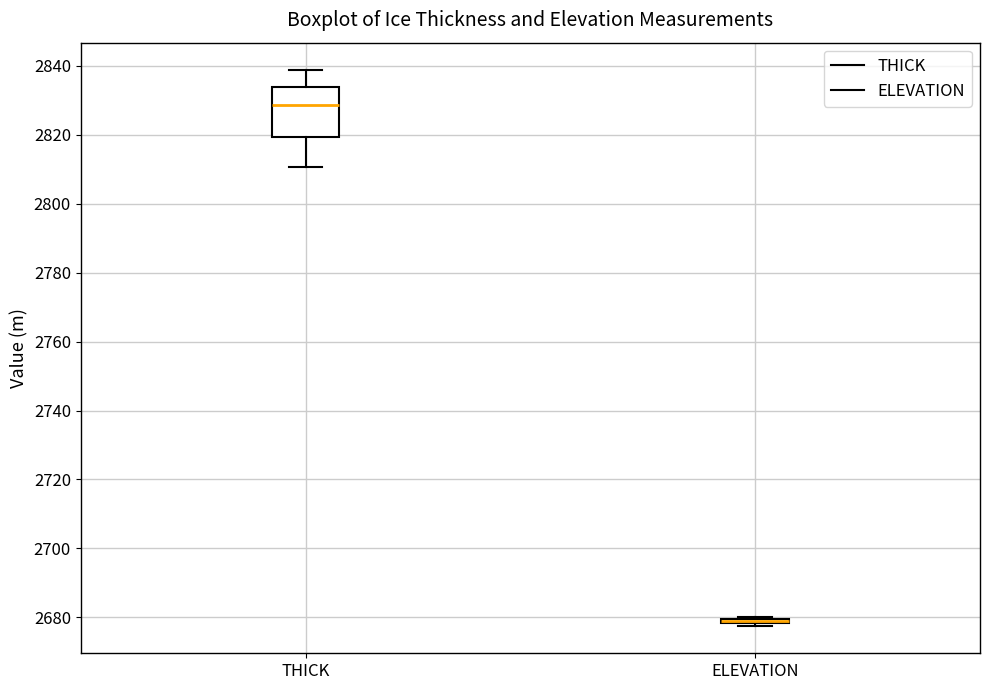

Comparing the boxes themselves (not the whiskers), which one is the tallest?

THICK